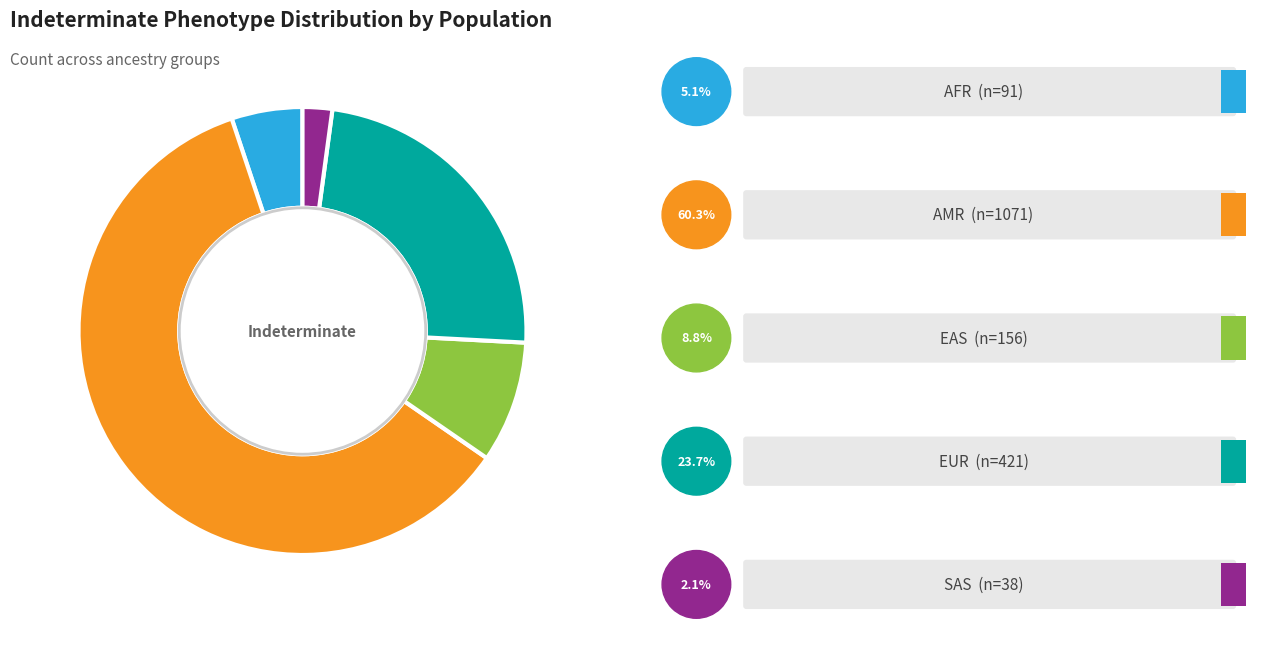

Is there any slice that represents more than half of the pie?

Yes